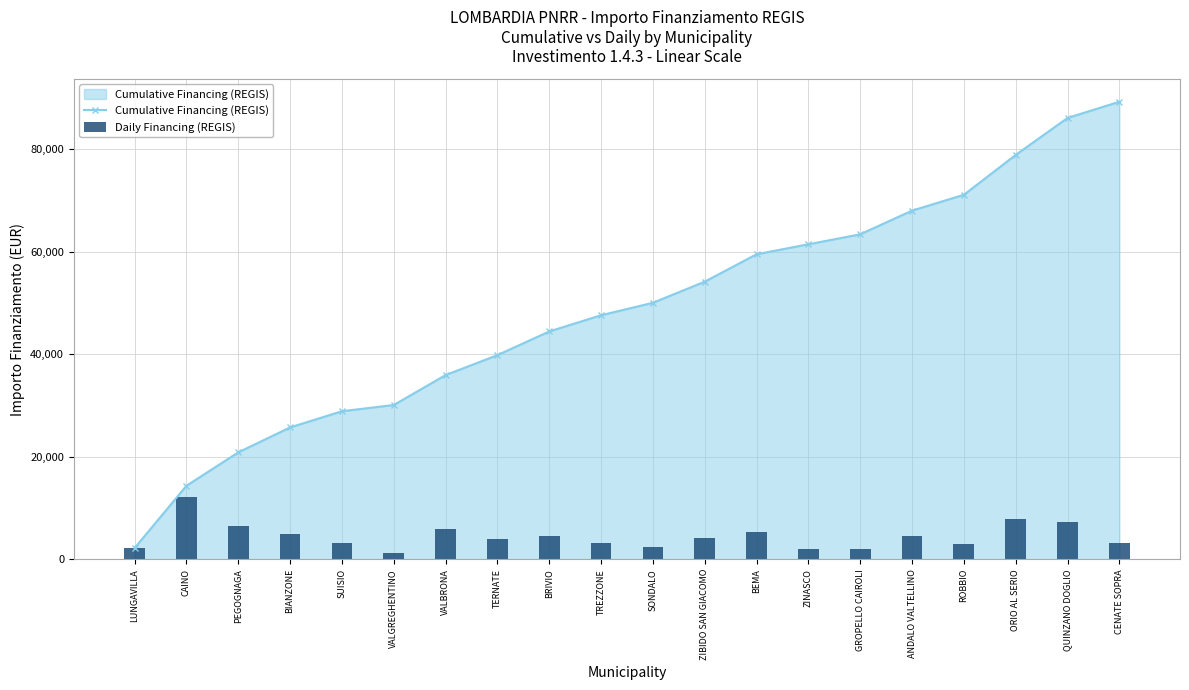

What is the sum of the Daily Financing (REGIS) values at QUINZANO DOGLIO and ORIO AL SERIO?

14979